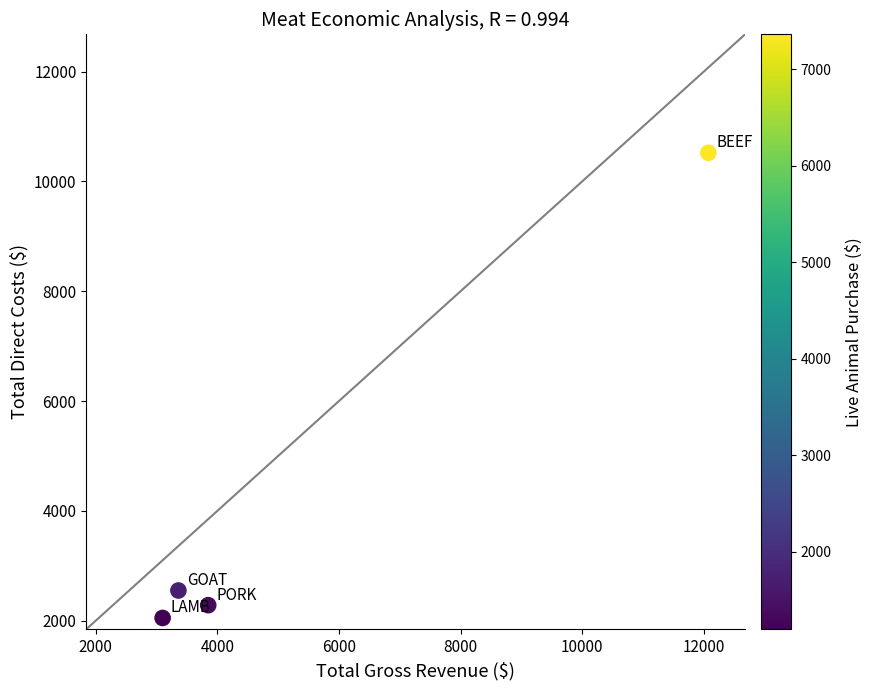

What Y value in the scatter plot is closest to 6286?

2550.0